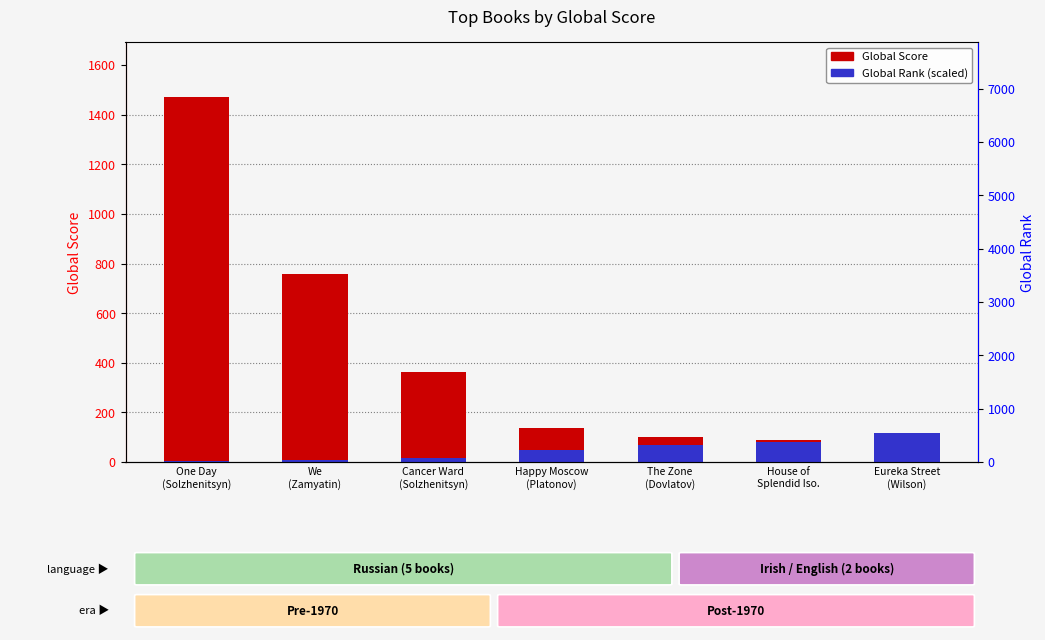

What is the label of the 4th bar from the right?

Happy Moscow
(Platonov)